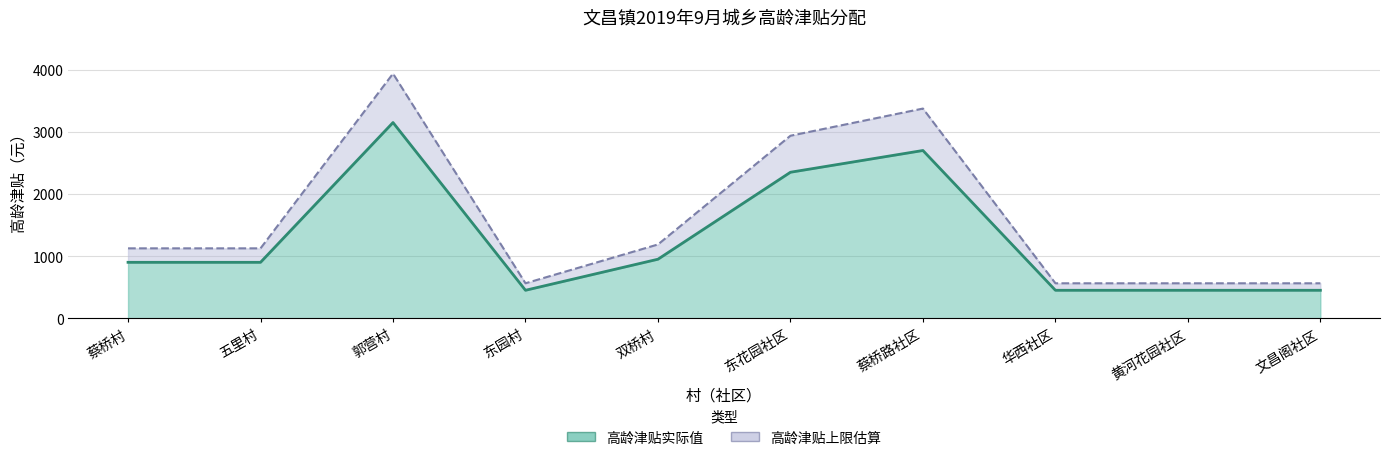

The value at 郭营村 is 3150. True or false?

True